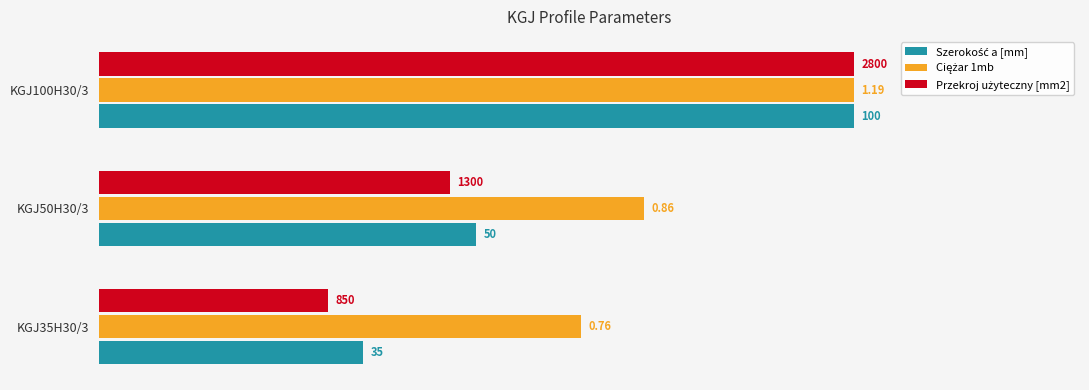

What is the lowest value of the Ciężar 1mb series?

63.9